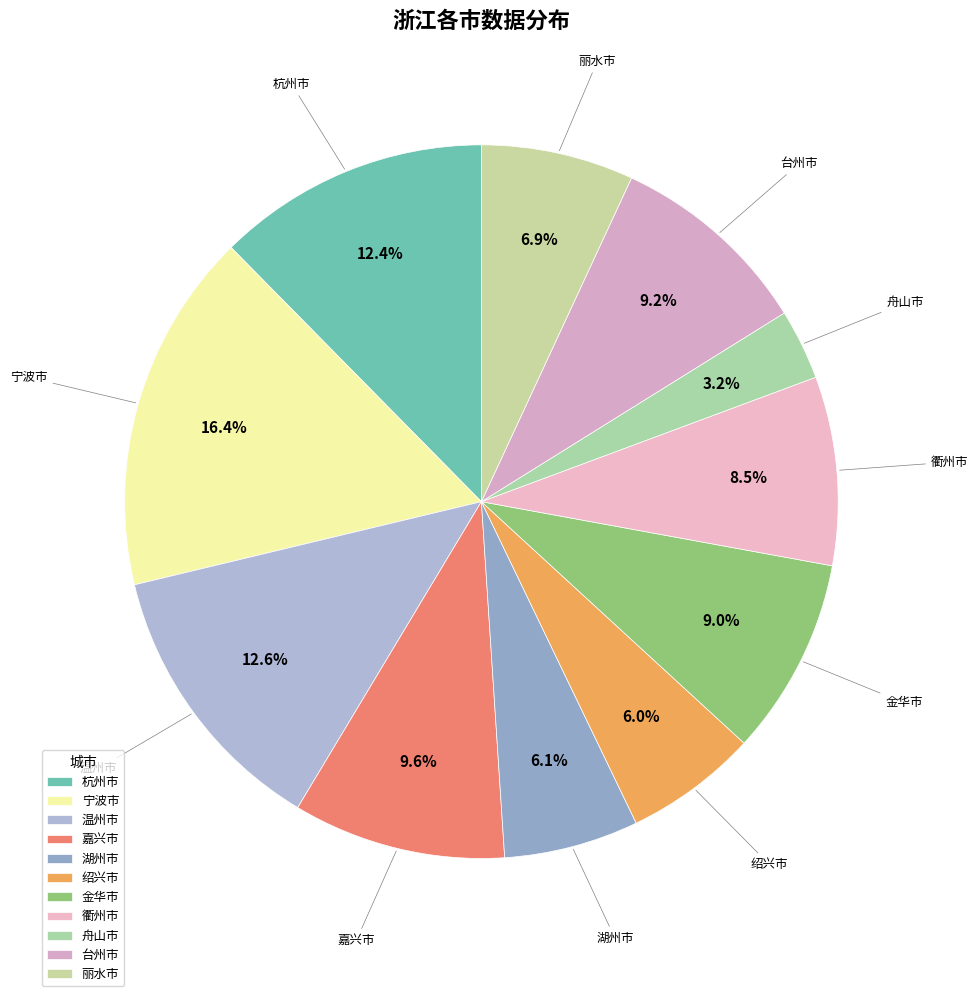

To the nearest percent, what is the difference between the largest and smallest slice percentages?

13%